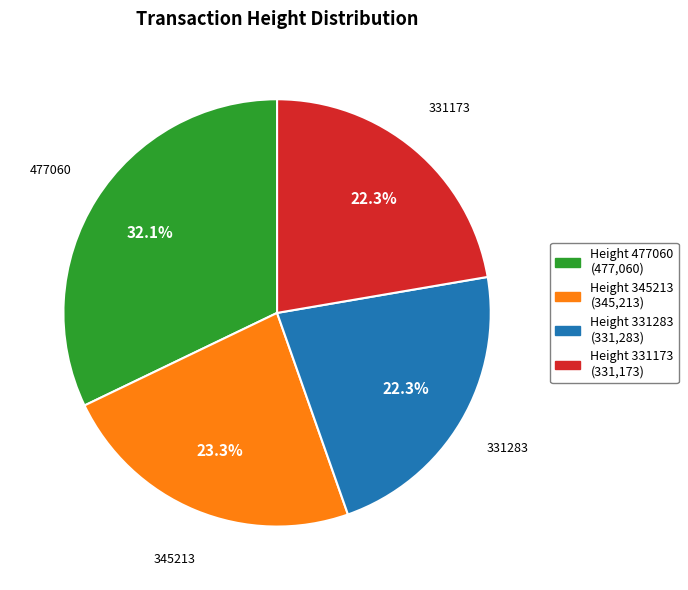

How many segments does this pie chart have?

4